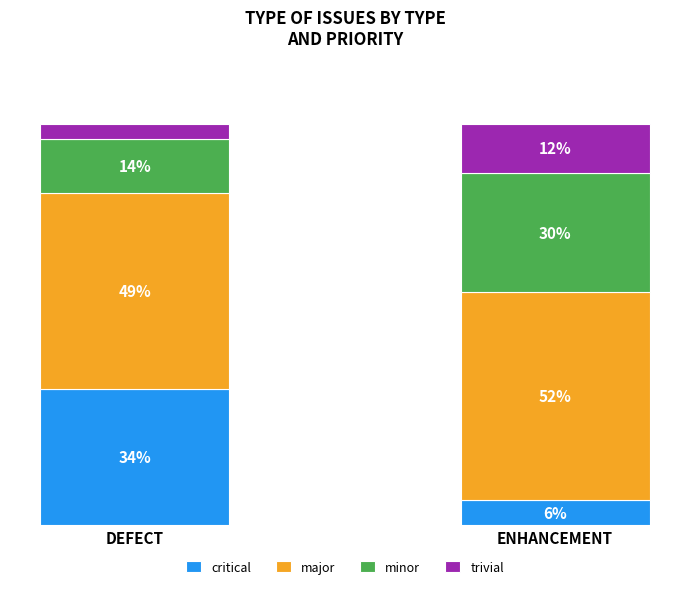

Does the chart contain stacked bars?

Yes